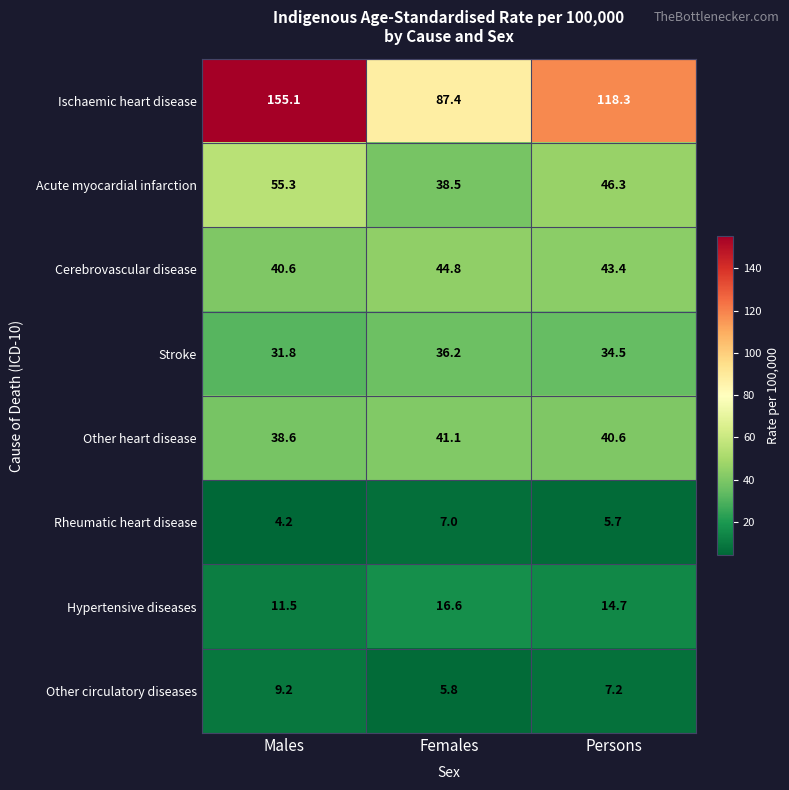

The value of Hypertensive diseases at Persons is 3.7. True or false?

False